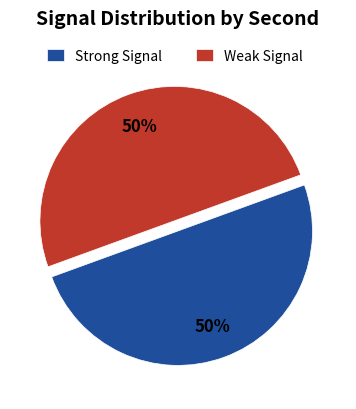

How many segments does this pie chart have?

2